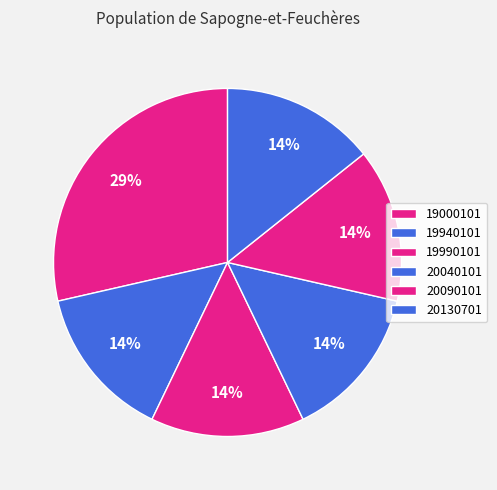

Which has a higher value, 20040101 or 20090101?

20040101